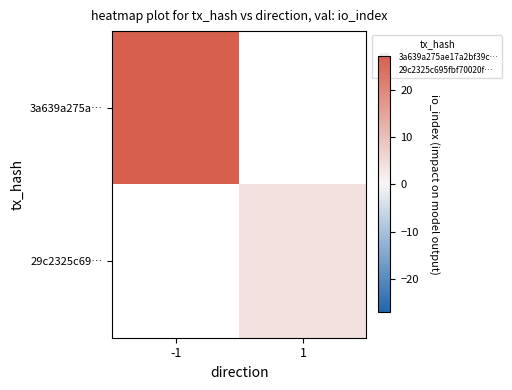

Between -1 and 1, which is larger?

1